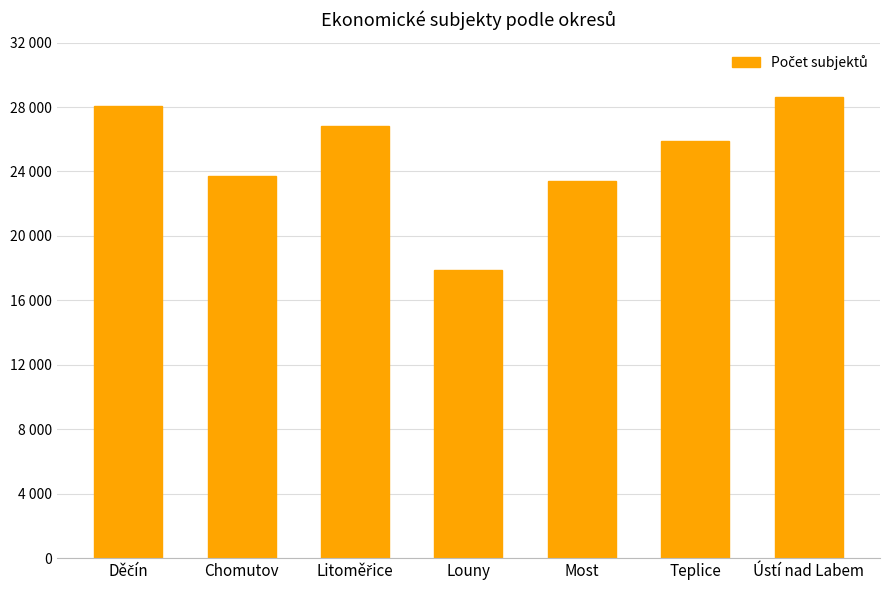

Does the chart contain any negative values?

No